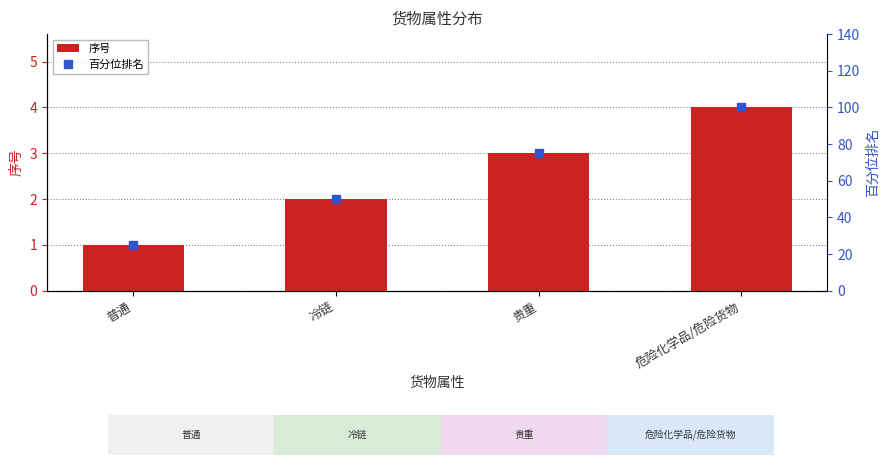

Reading left to right, extract all data points from this chart.

序号: 1	2	3	4
百分位排名: 25	50	75	100